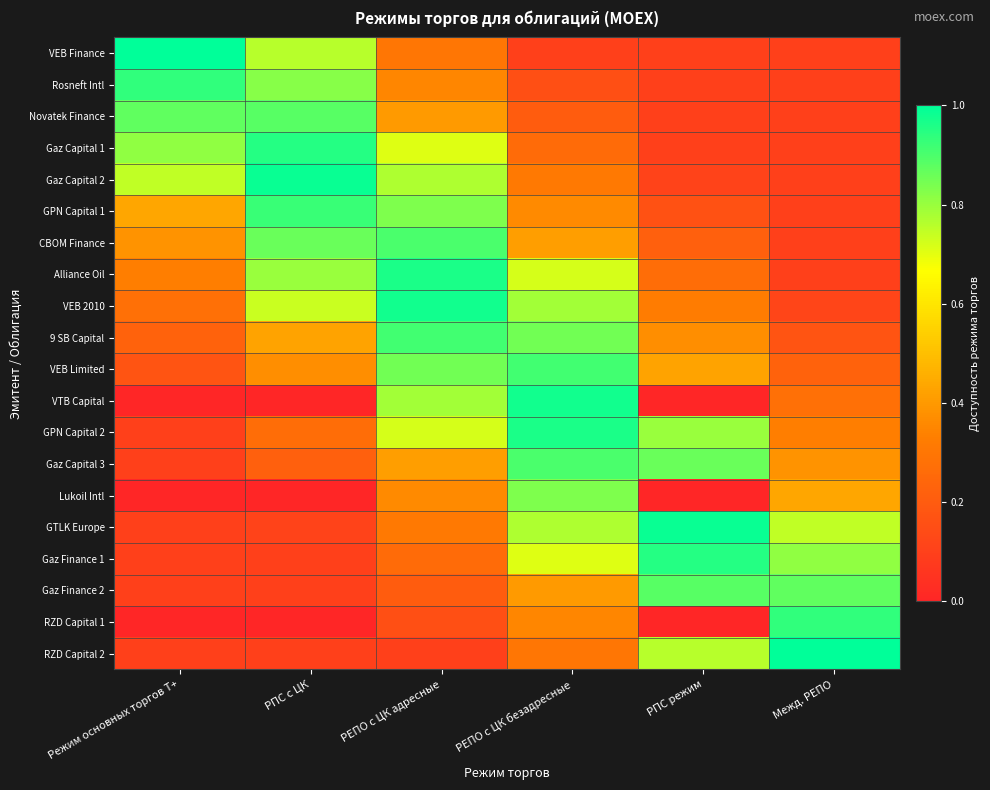

Between Режим основных торгов Т+ and РПС с ЦК, which series saw the biggest shift?

GPN Capital 1